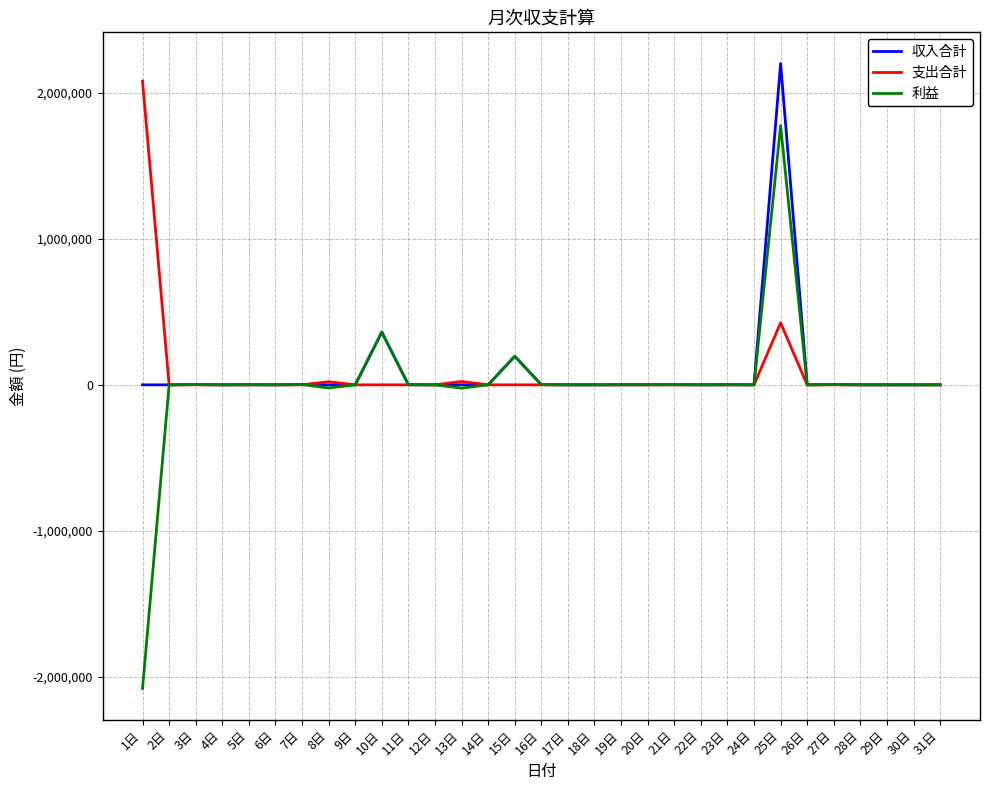

Rank the series by their maximum value, from lowest to highest.

利益, 支出合計, 収入合計